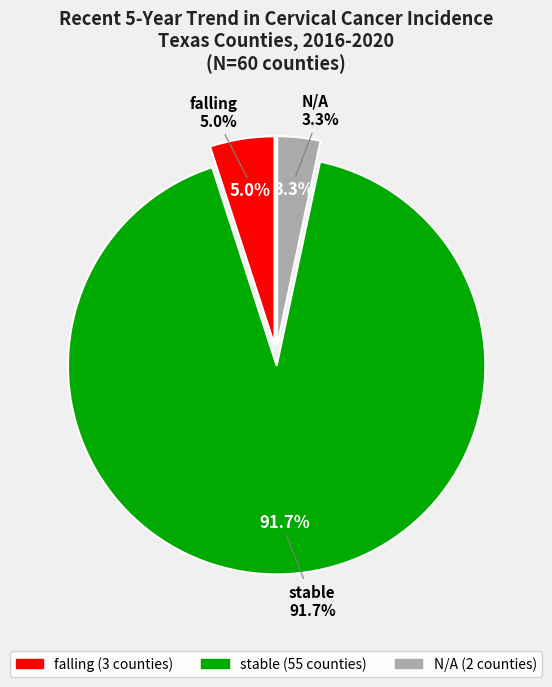

What is the largest slice in the pie chart?

stable